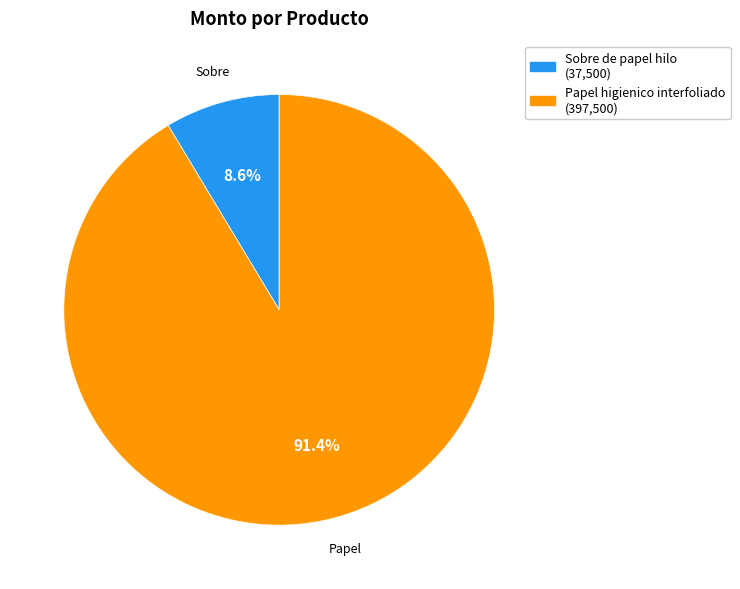

What percentage do Papel higienico interfoliado and Sobre de papel hilo together represent?

100.0%